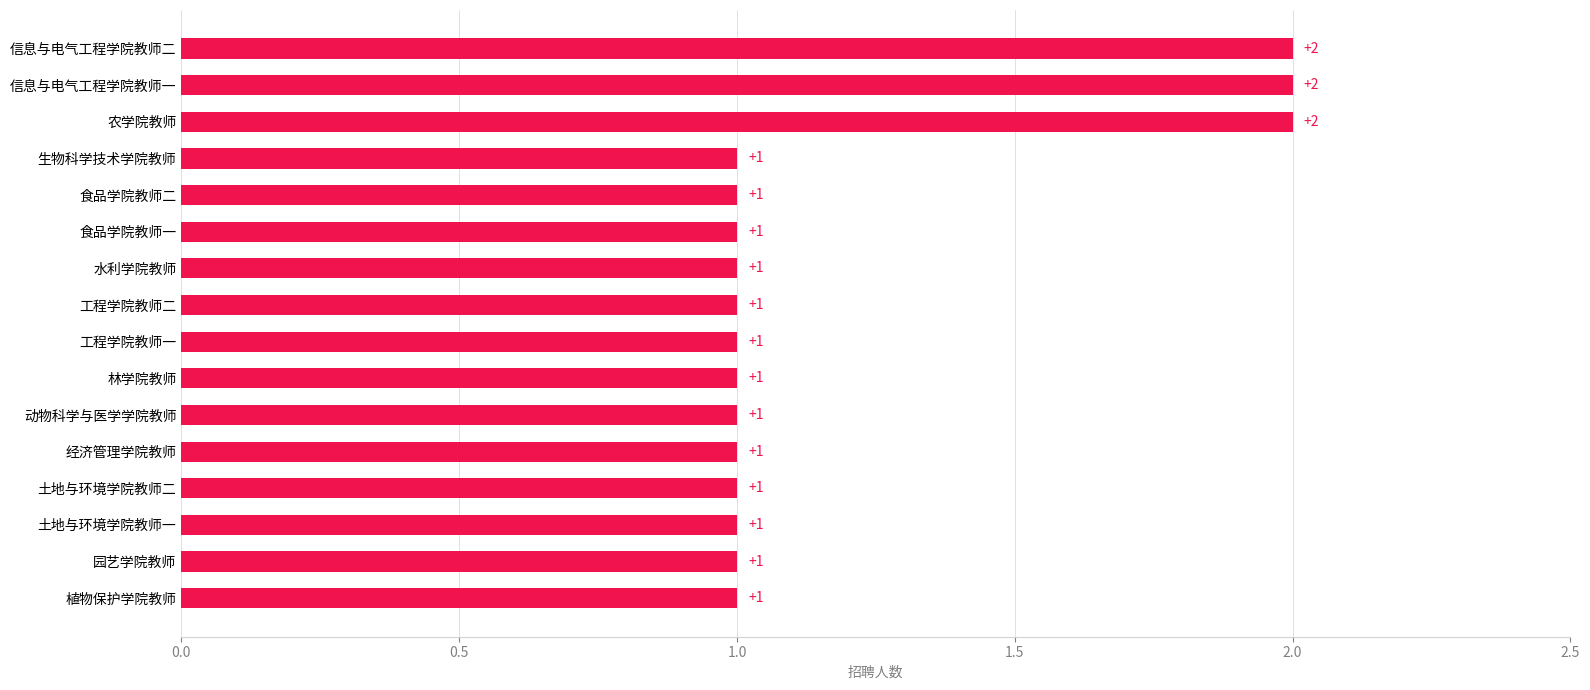

True or false: the data shows 0 at 食品学院教师一.

False